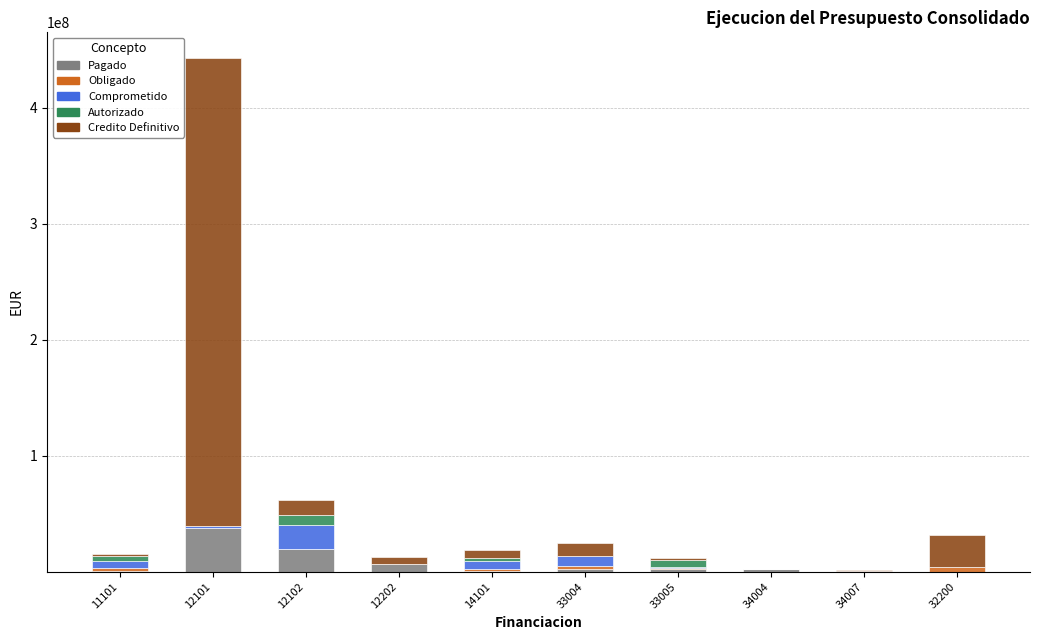

At which category is the sum across all series the highest?

12101